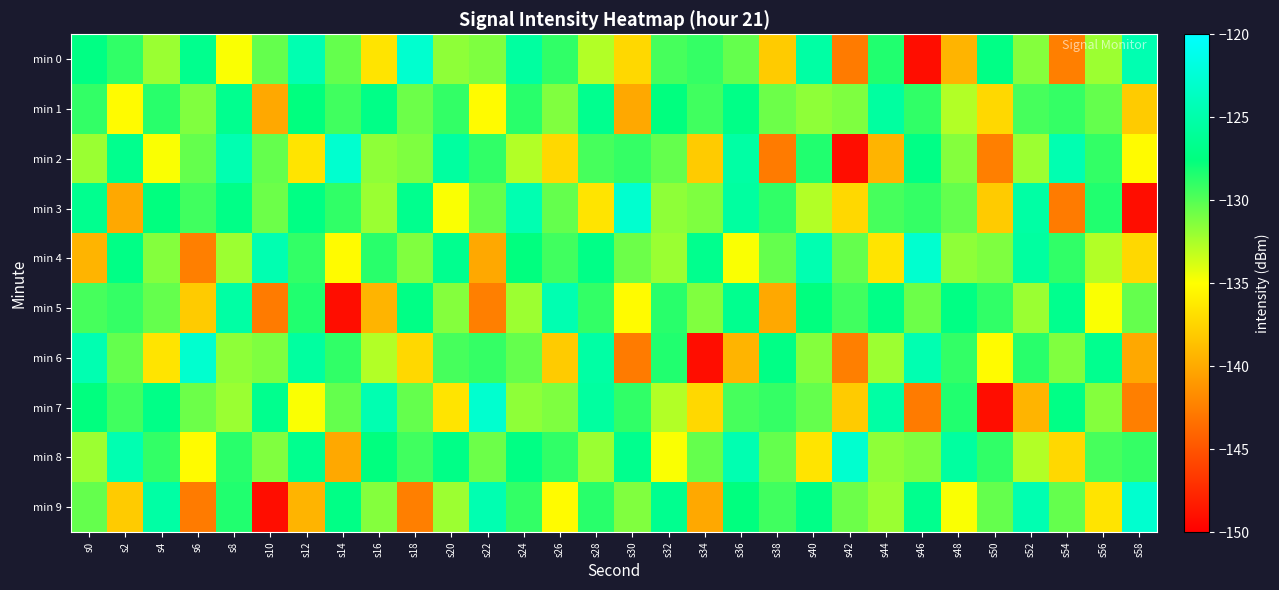

Rank the series at s24 from lowest to highest value.

min 2, min 5, min 7, min 6, min 9, min 1, min 4, min 8, min 0, min 3